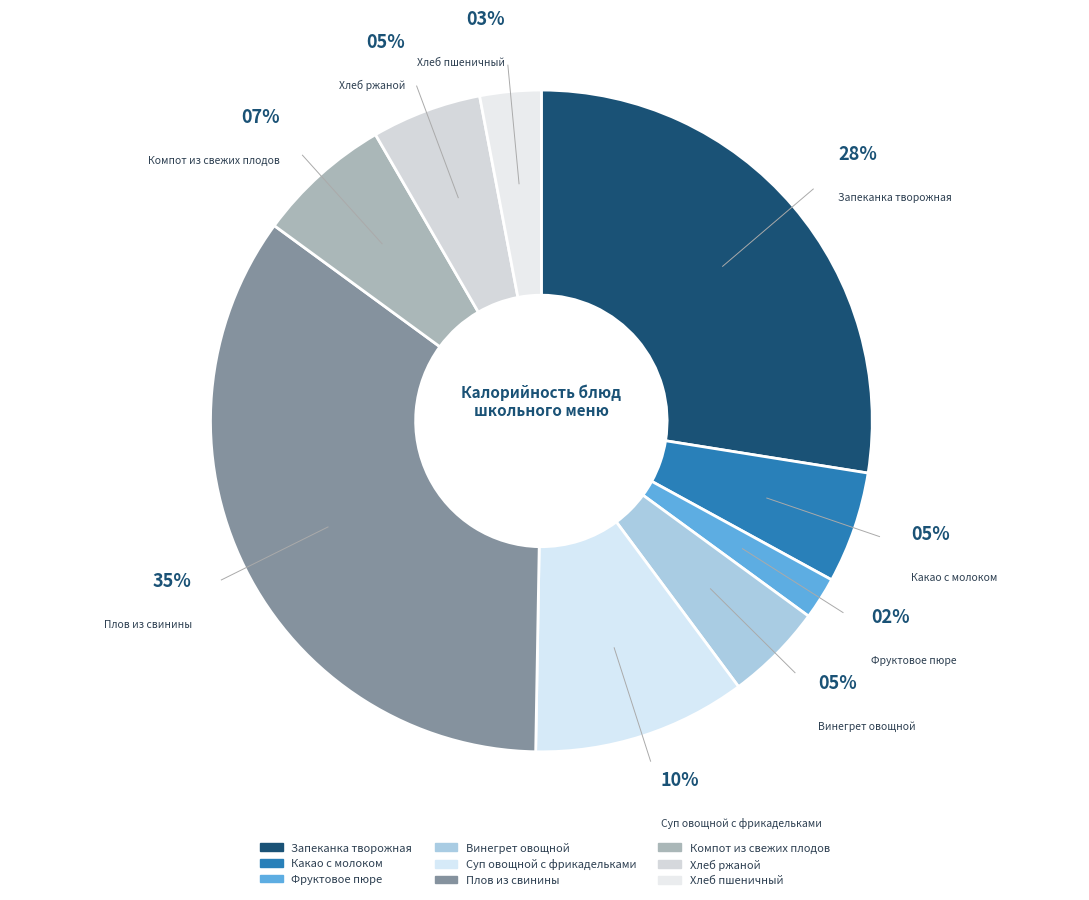

How many slices are in this pie chart?

9